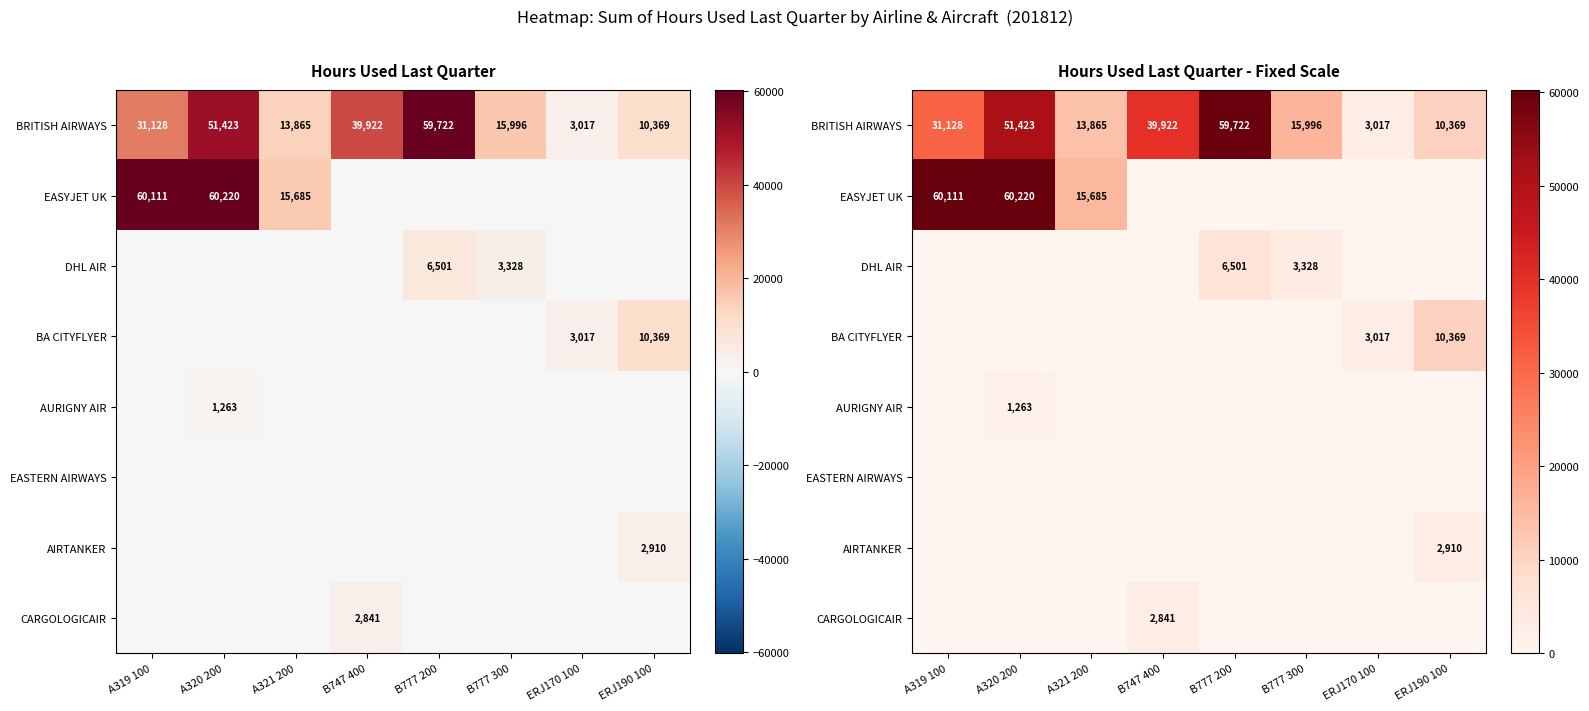

At how many categories does at least one series exceed 10542?

6